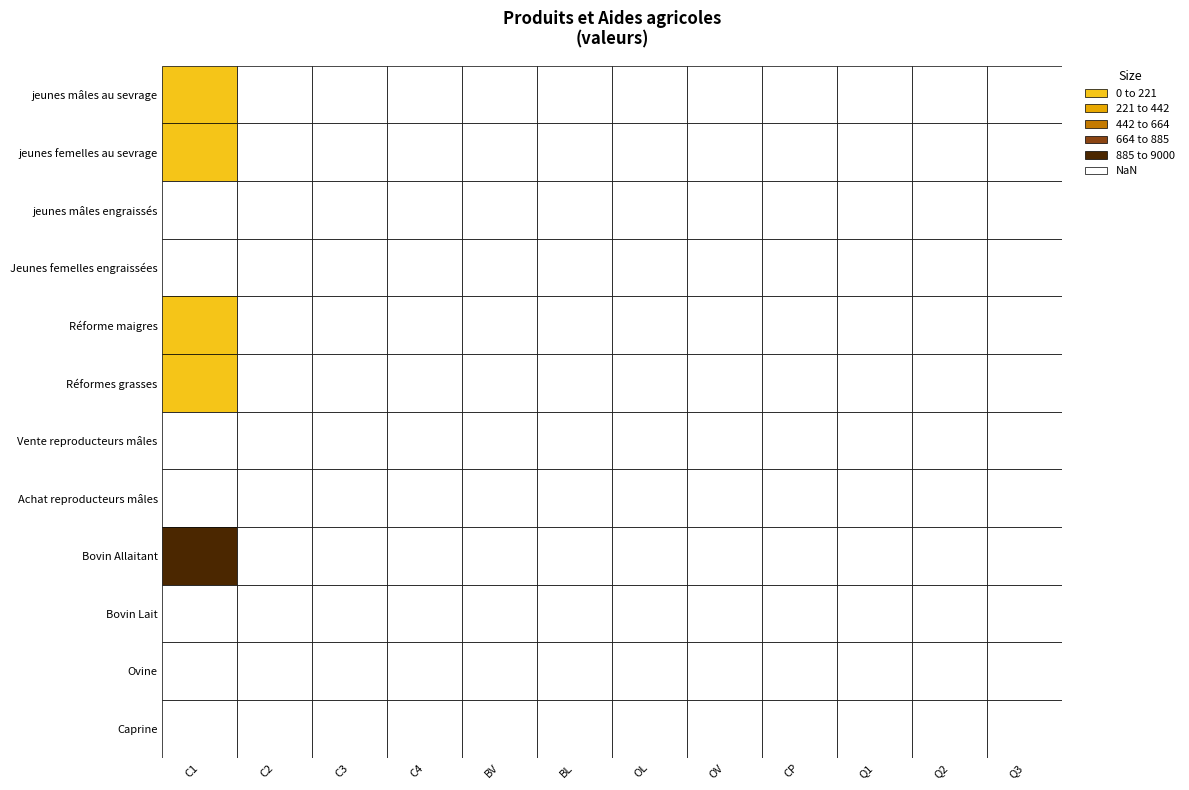

Reading right to left, transcribe all the data shown in this chart.

jeunes mâles au sevrage: 0.0	0.0	0.0	0.0	0.0	0.0	0.0	0.0	0.0	0.0	0.0	20.5
jeunes femelles au sevrage: 0.0	0.0	0.0	0.0	0.0	0.0	0.0	0.0	0.0	0.0	0.0	8.5
jeunes mâles engraissés: 0.0	0.0	0.0	0.0	0.0	0.0	0.0	0.0	0.0	0.0	0.0	0.0
Jeunes femelles engraissées: 0.0	0.0	0.0	0.0	0.0	0.0	0.0	0.0	0.0	0.0	0.0	0.0
Réforme maigres: 0.0	0.0	0.0	0.0	0.0	0.0	0.0	0.0	0.0	0.0	0.0	9.0
Réformes grasses: 0.0	0.0	0.0	0.0	0.0	0.0	0.0	0.0	0.0	0.0	0.0	2.0
Vente reproducteurs mâles: 0.0	0.0	0.0	0.0	0.0	0.0	0.0	0.0	0.0	0.0	0.0	0.0
Achat reproducteurs mâles: 0.0	0.0	0.0	0.0	0.0	0.0	0.0	0.0	0.0	0.0	0.0	0.0
Bovin Allaitant: 0.0	0.0	0.0	0.0	0.0	0.0	0.0	0.0	0.0	0.0	0.0	8542.0
Bovin Lait: 0.0	0.0	0.0	0.0	0.0	0.0	0.0	0.0	0.0	0.0	0.0	0.0
Ovine: 0.0	0.0	0.0	0.0	0.0	0.0	0.0	0.0	0.0	0.0	0.0	0.0
Caprine: 0.0	0.0	0.0	0.0	0.0	0.0	0.0	0.0	0.0	0.0	0.0	0.0